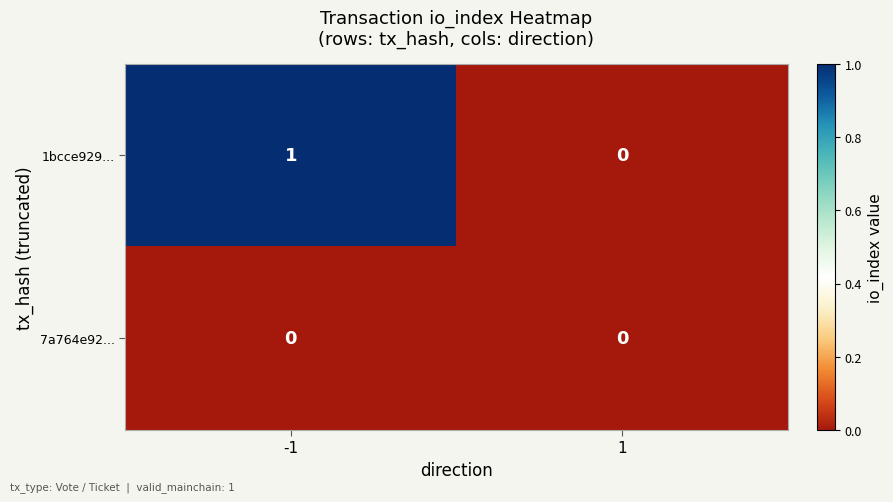

The value of 7a764e92... at 1 is 0. True or false?

True